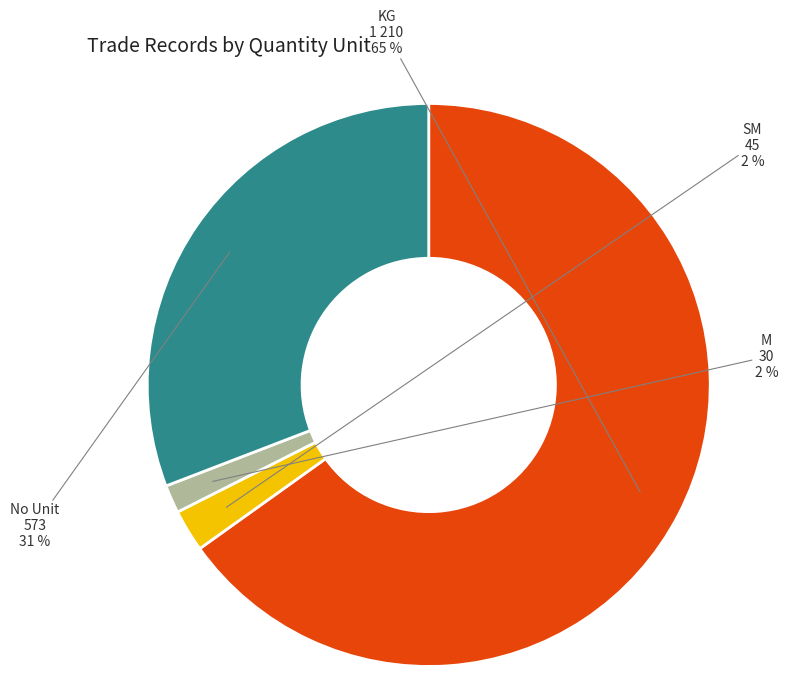

Is there a majority slice in this chart?

Yes